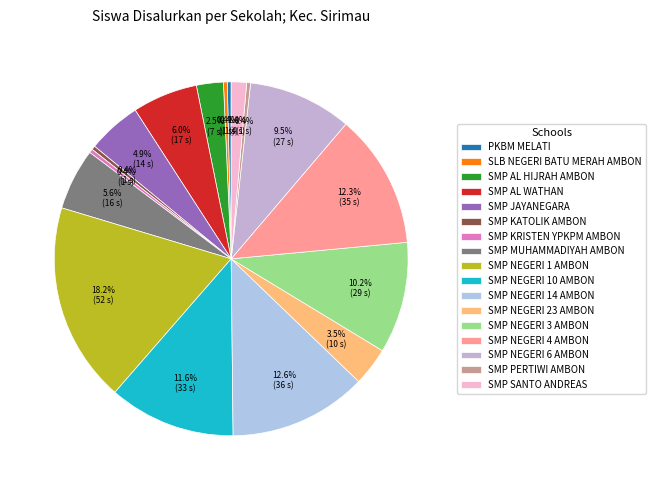

Rank the categories by value from lowest to highest.

PKBM MELATI, SLB NEGERI BATU MERAH AMBON, SMP KATOLIK AMBON, SMP KRISTEN YPKPM AMBON, SMP PERTIWI AMBON, SMP SANTO ANDREAS, SMP AL HIJRAH AMBON, SMP NEGERI 23 AMBON, SMP JAYANEGARA, SMP MUHAMMADIYAH AMBON, SMP AL WATHAN, SMP NEGERI 6 AMBON, SMP NEGERI 3 AMBON, SMP NEGERI 10 AMBON, SMP NEGERI 4 AMBON, SMP NEGERI 14 AMBON, SMP NEGERI 1 AMBON